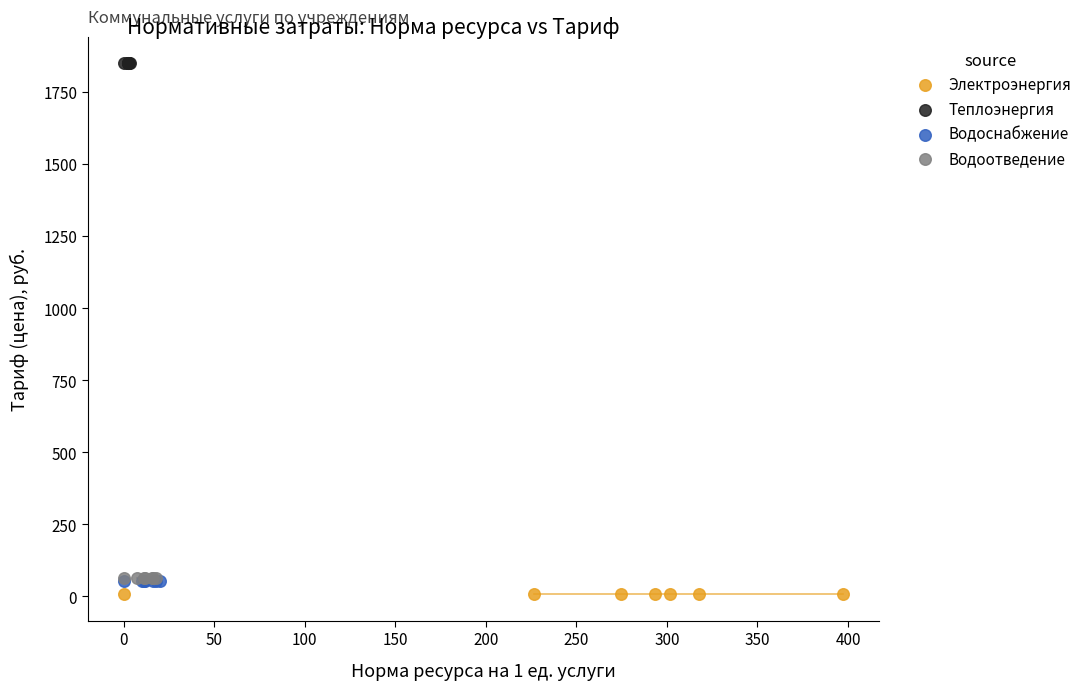

Which series reaches the minimum Y coordinate?

Электроэнергия